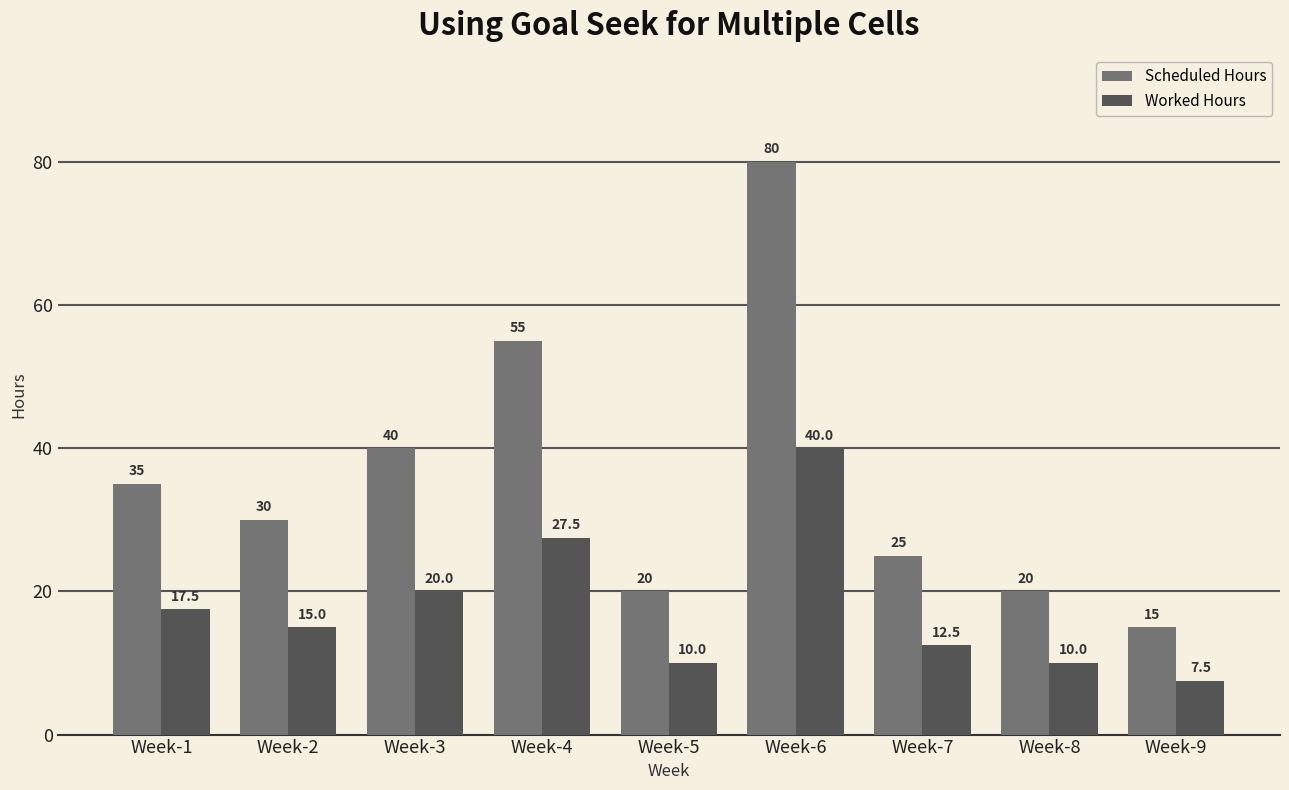

At how many categories does at least one series exceed 10?

9